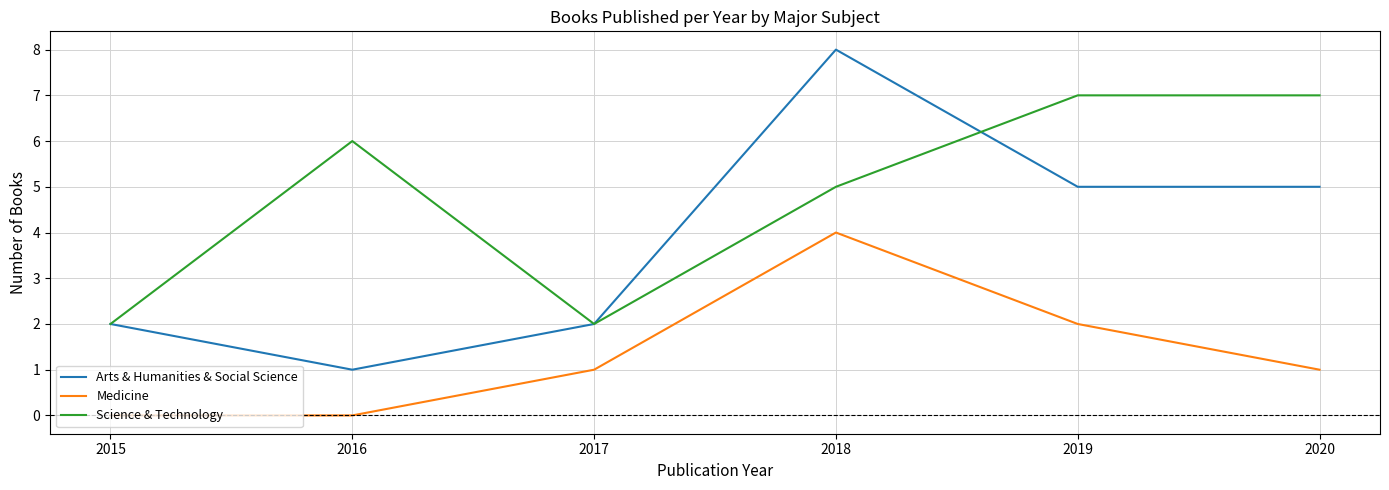

Reading left to right, extract all data points from this chart.

Arts & Humanities & Social Science: 2015=2	2016=1	2017=2	2018=8	2019=5	2020=5
Medicine: 2015=0	2016=0	2017=1	2018=4	2019=2	2020=1
Science & Technology: 2015=2	2016=6	2017=2	2018=5	2019=7	2020=7